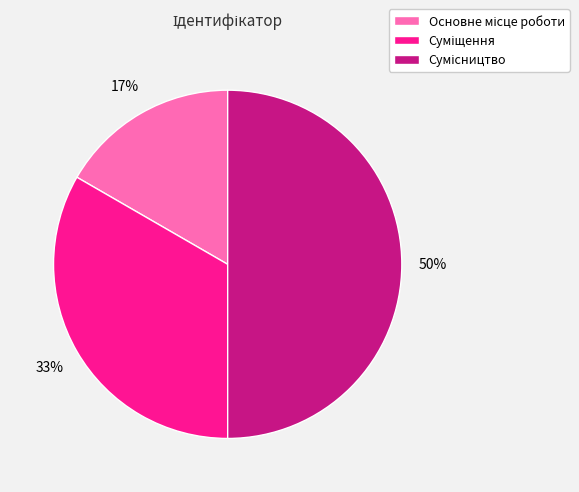

To the nearest percent, what is the difference between the largest and smallest slice percentages?

33%